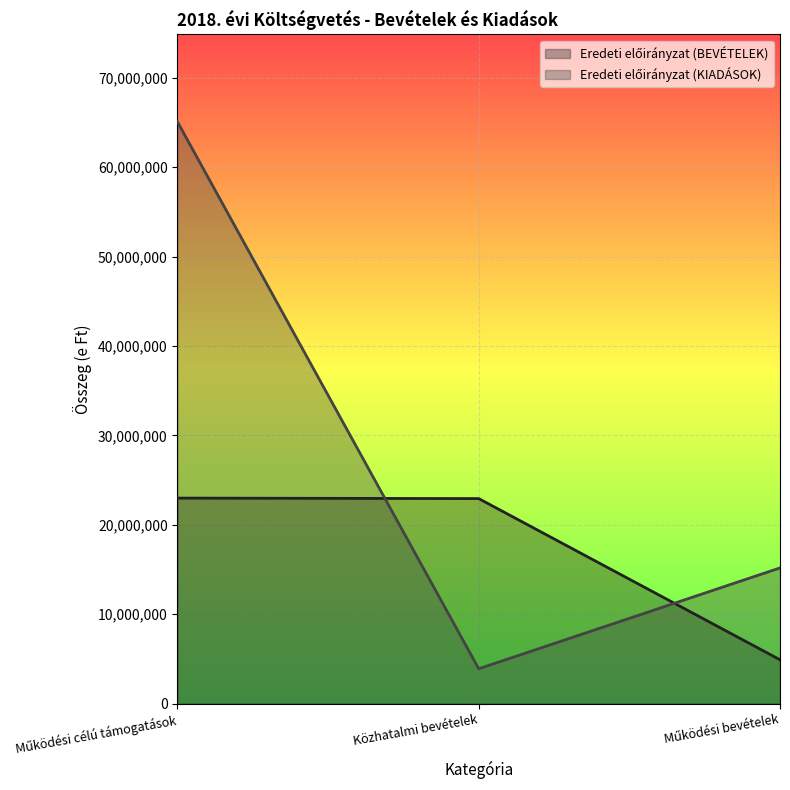

What is the sum of the Eredeti előirányzat (BEVÉTELEK) (line) values at Működési bevételek and Közhatalmi bevételek?

27839935